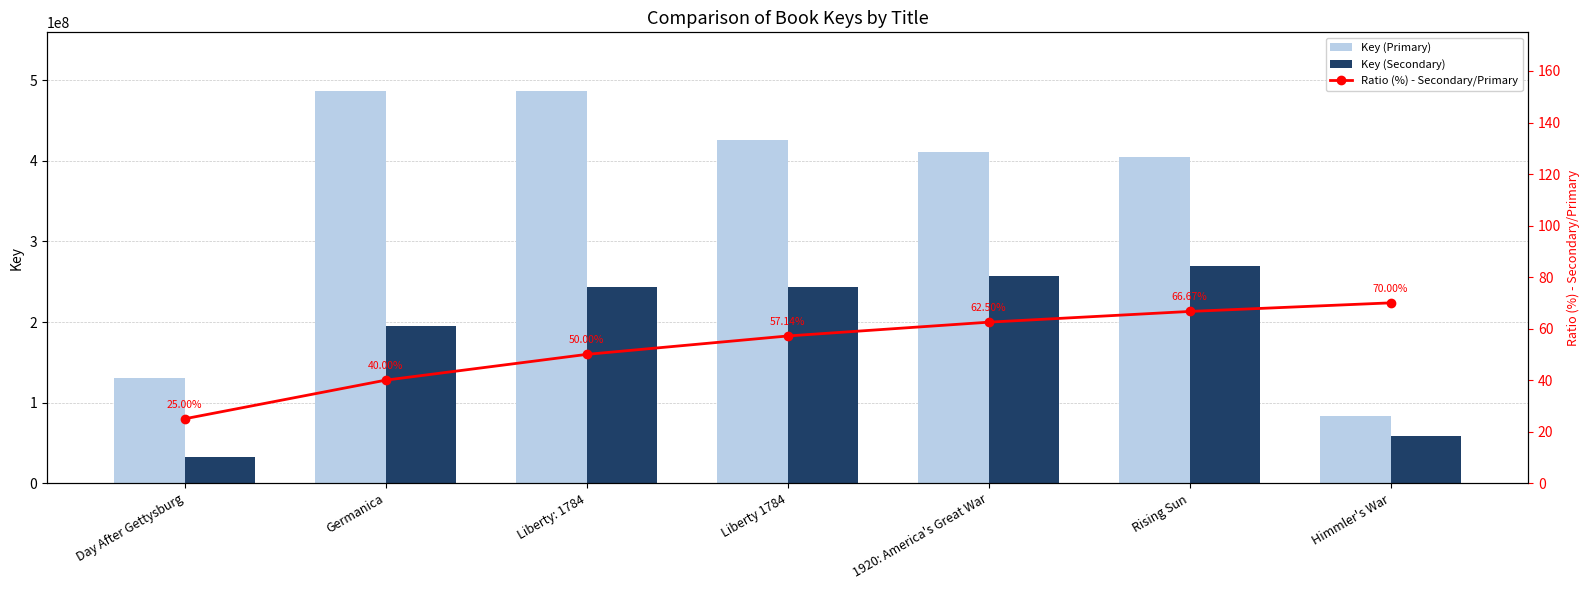

What is the approximate value of Key (Secondary) at Liberty: 1784?

243262853.0